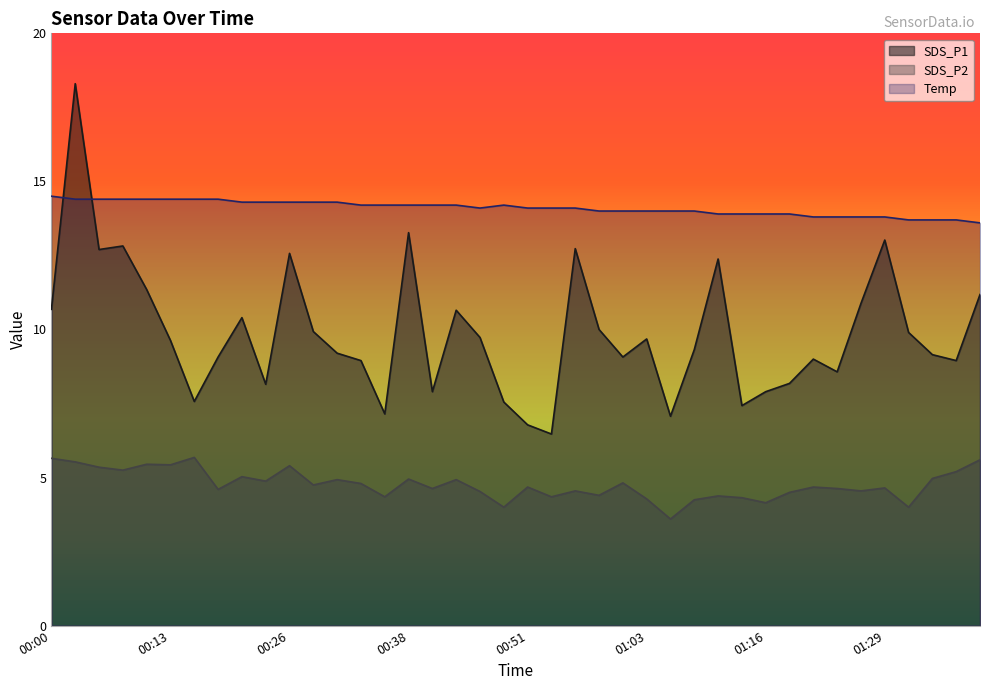

What is the greatest value displayed?

18.3